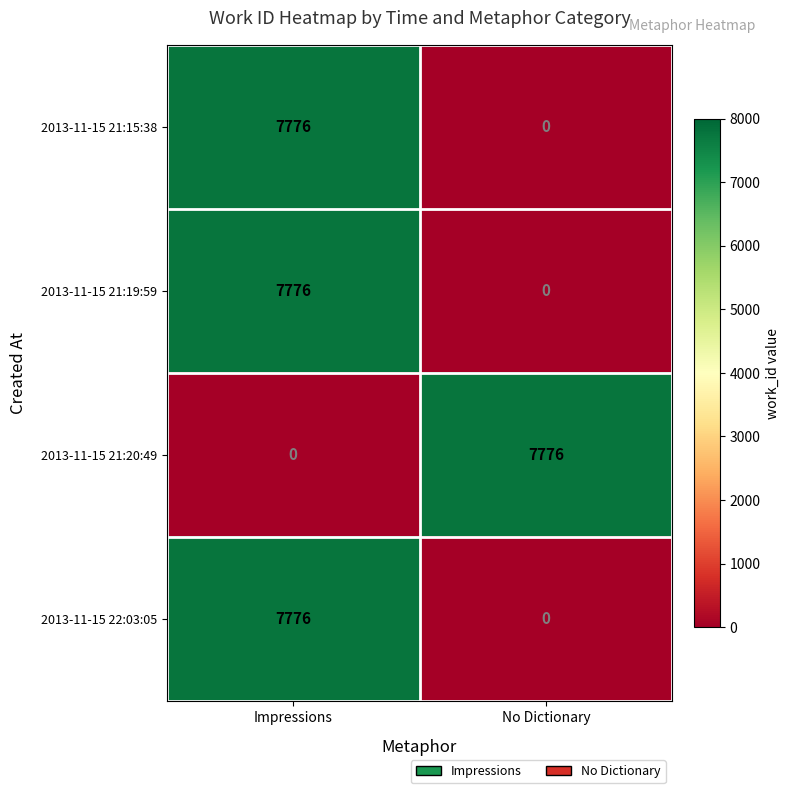

What is the difference between the highest and lowest values at Impressions?

7776